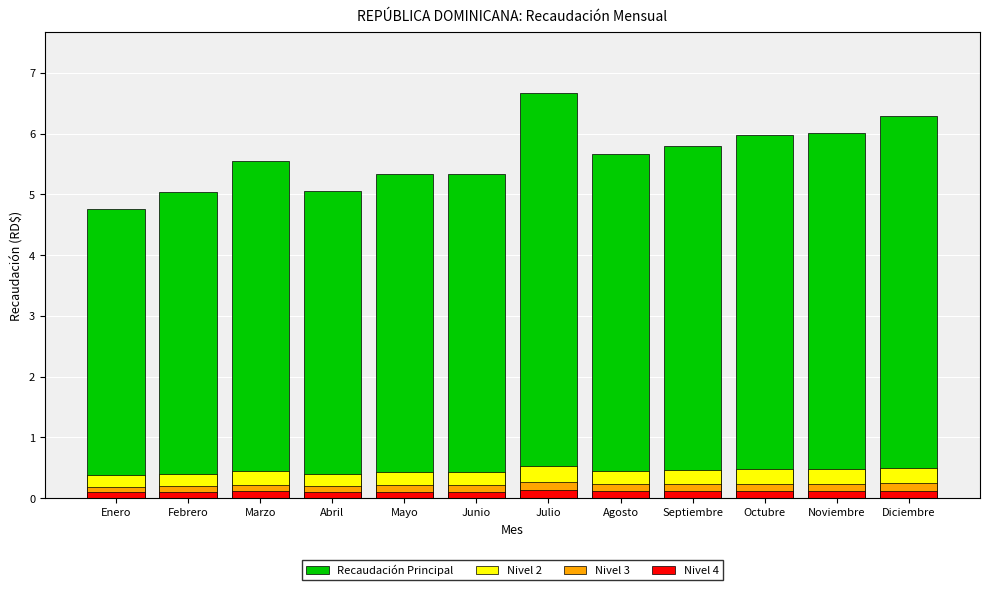

List the labels in order of value, largest first.

Julio, Diciembre, Noviembre, Octubre, Septiembre, Agosto, Marzo, Junio, Mayo, Abril, Febrero, Enero